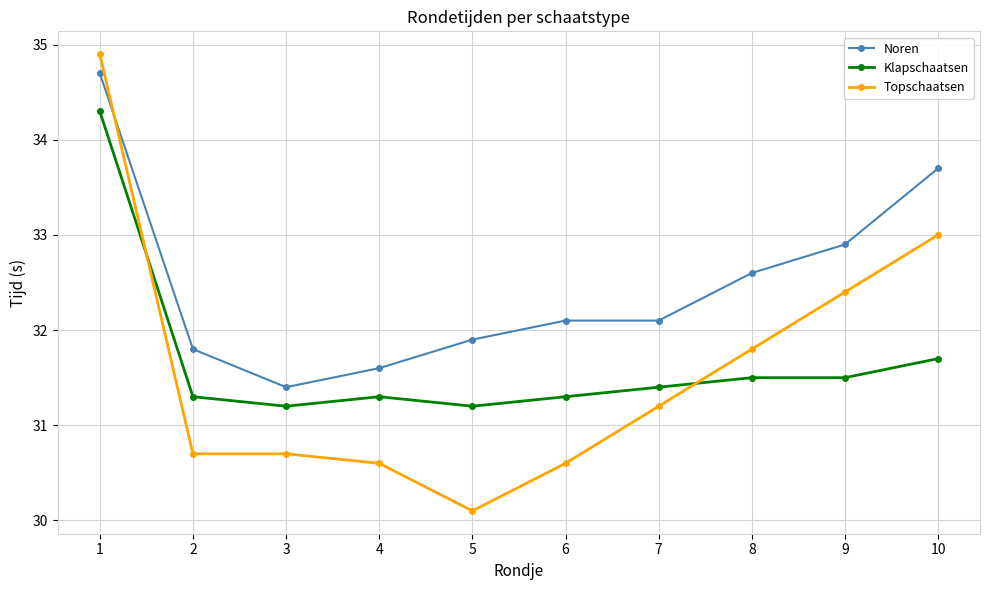

What is the maximum value for Topschaatsen?

34.9